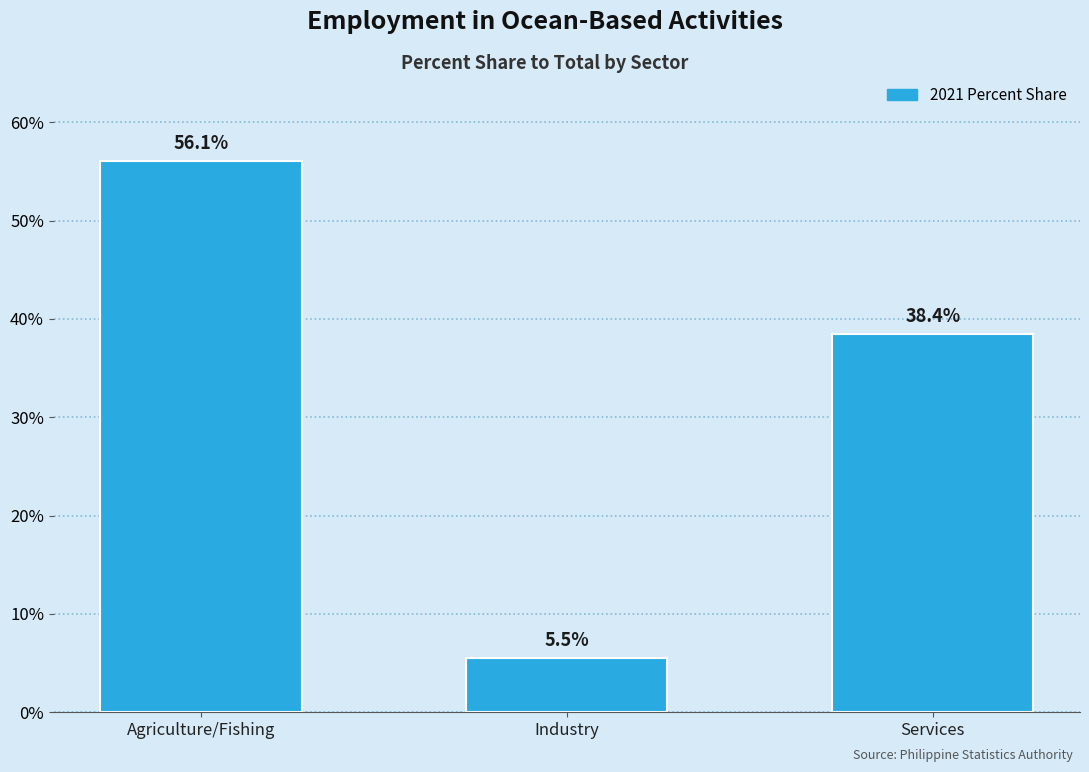

Reading left to right, extract all data points from this chart.

Agriculture/Fishing=56.1	Industry=5.5	Services=38.4